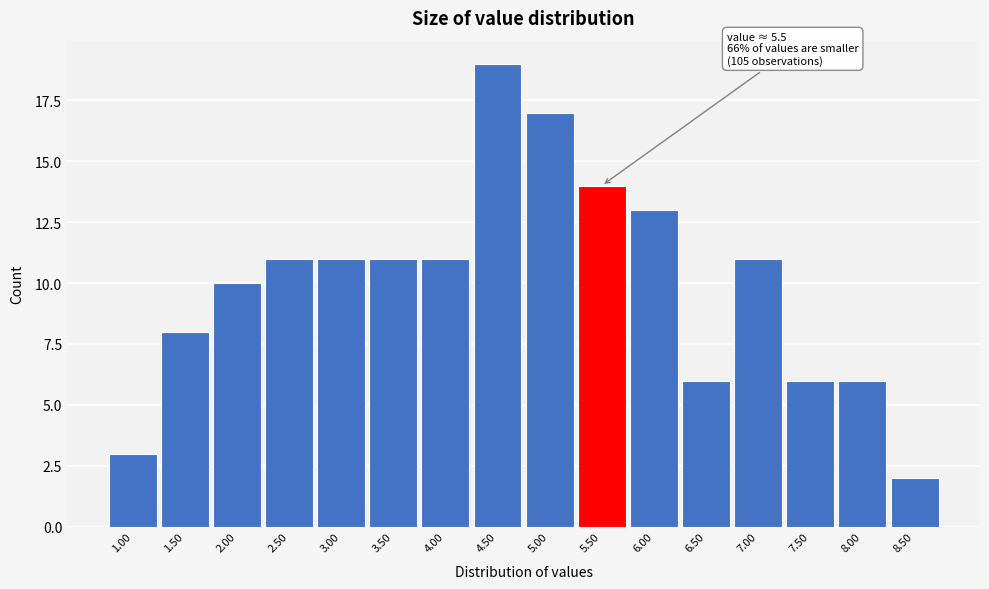

Which range on the x-axis has the tallest bar?

4.25 to 4.75